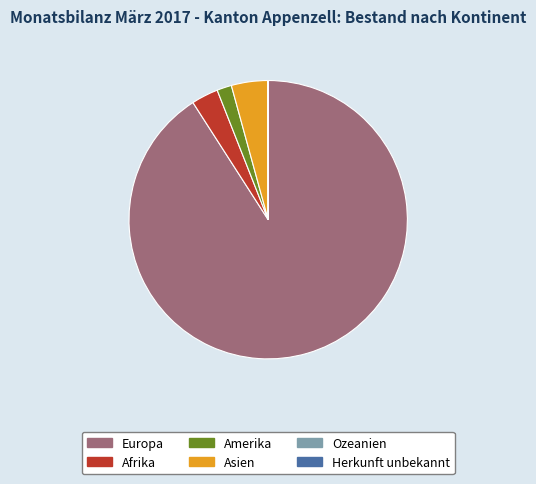

Combined, do Asien and Amerika account for over 50%?

No